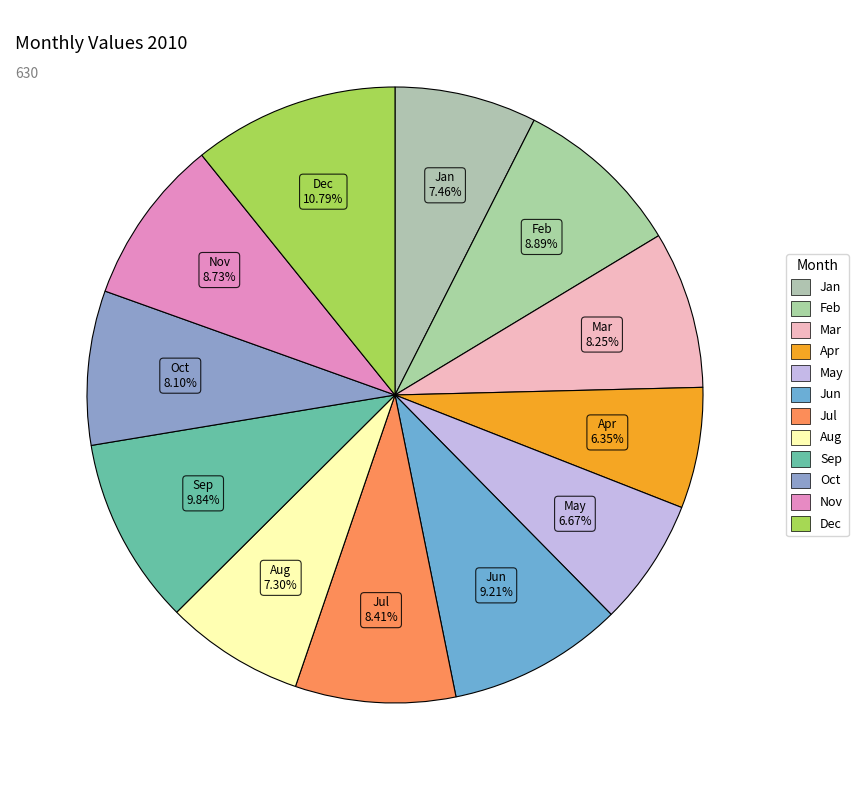

Is it true that Dec is 22% of the pie?

False